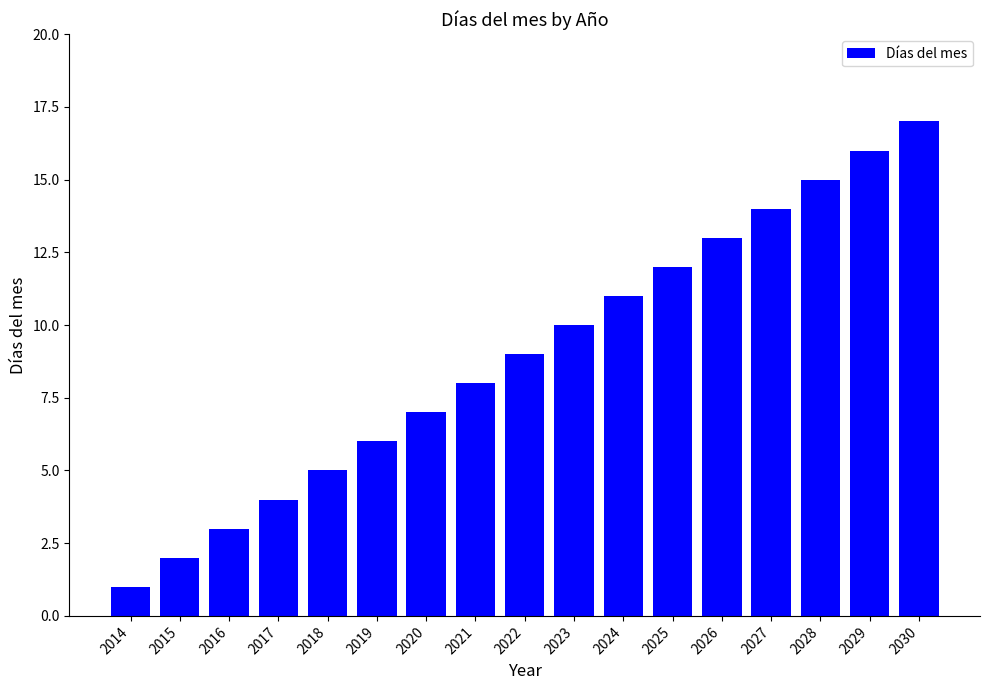

List the labels in order of value, largest first.

2030, 2029, 2028, 2027, 2026, 2025, 2024, 2023, 2022, 2021, 2020, 2019, 2018, 2017, 2016, 2015, 2014